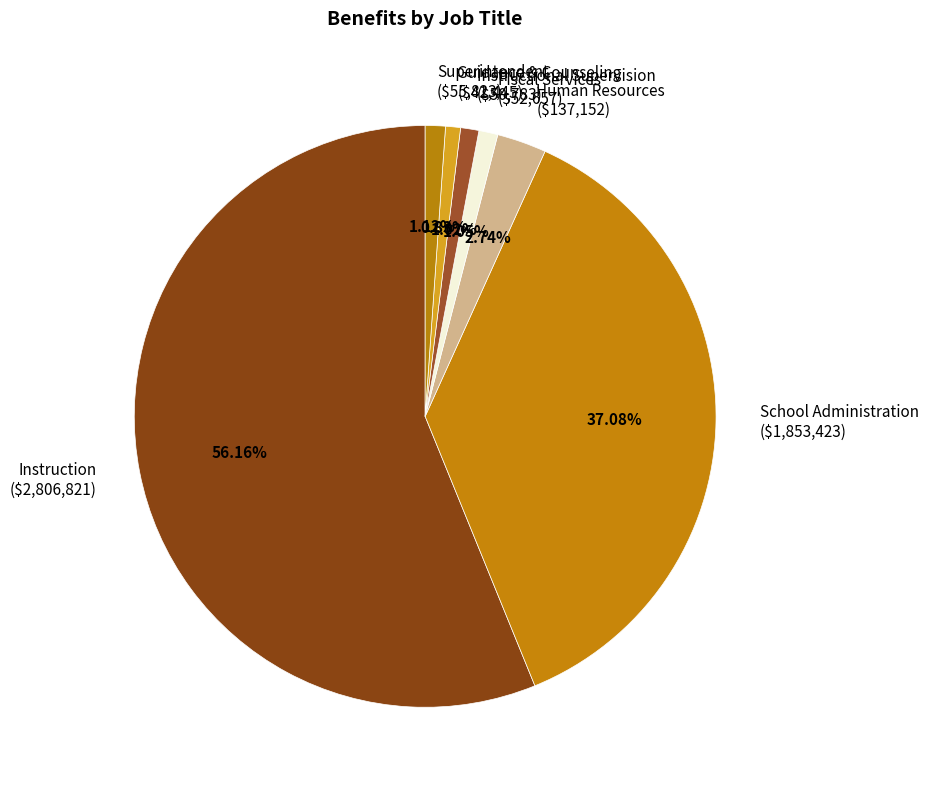

Count the number of slices in the pie.

7